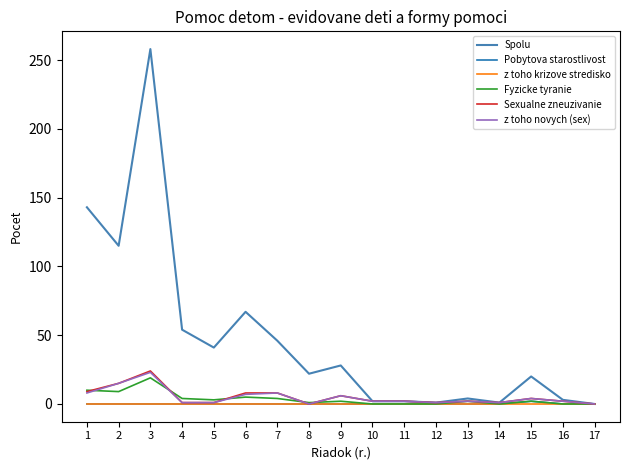

Is the value of Sexualne zneuzivanie at 6 greater than the value of Spolu at 8?

No